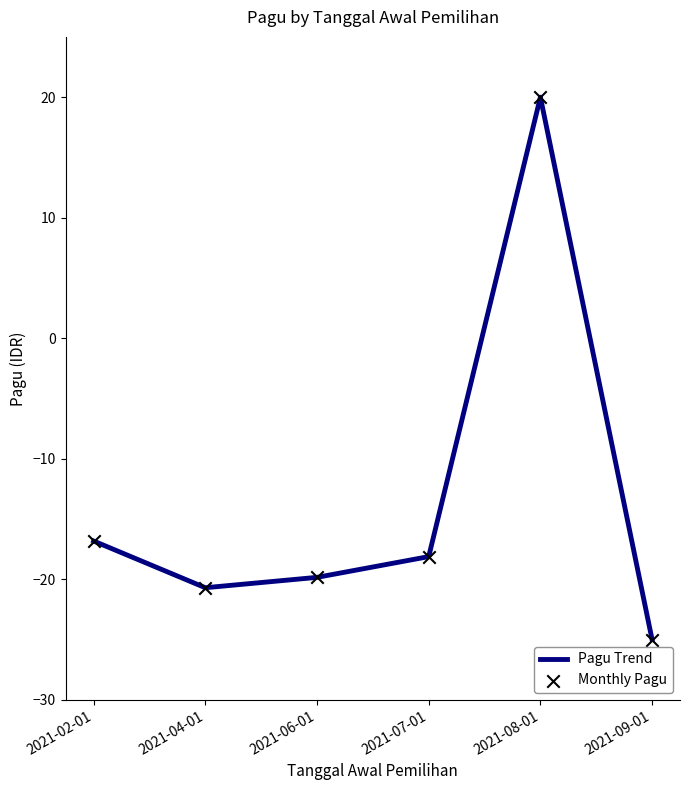

What position from the right is 2021-02-01?

6